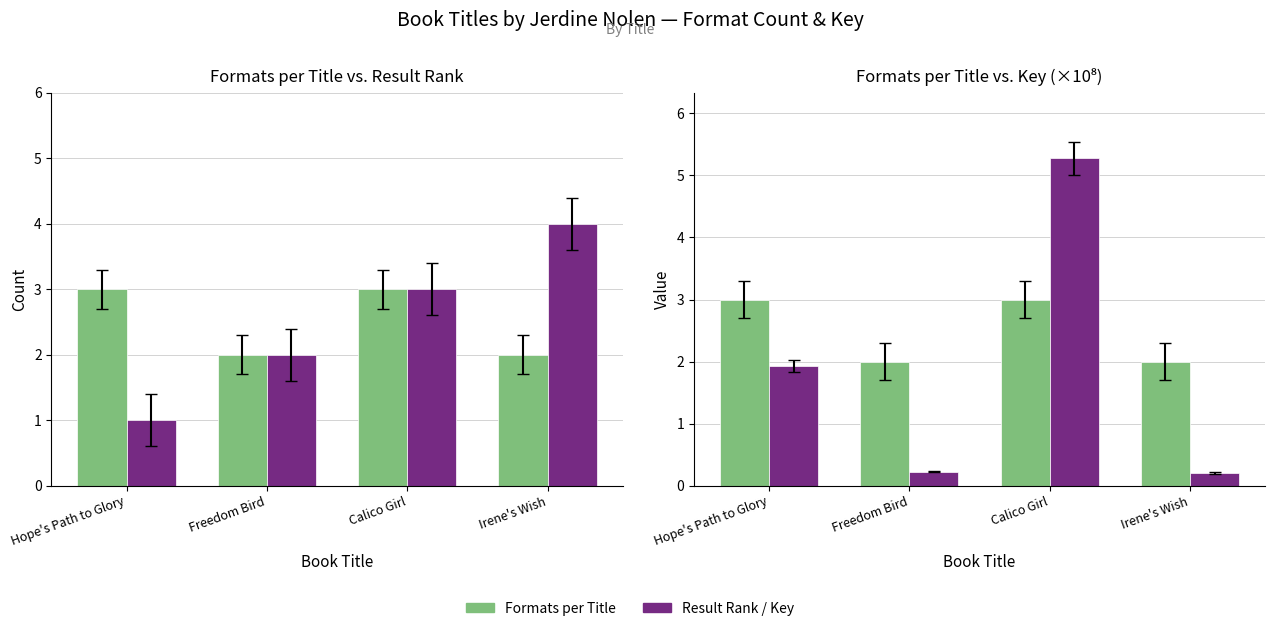

What is the difference between the maximum and minimum values in the Formats per Title series?

1.0